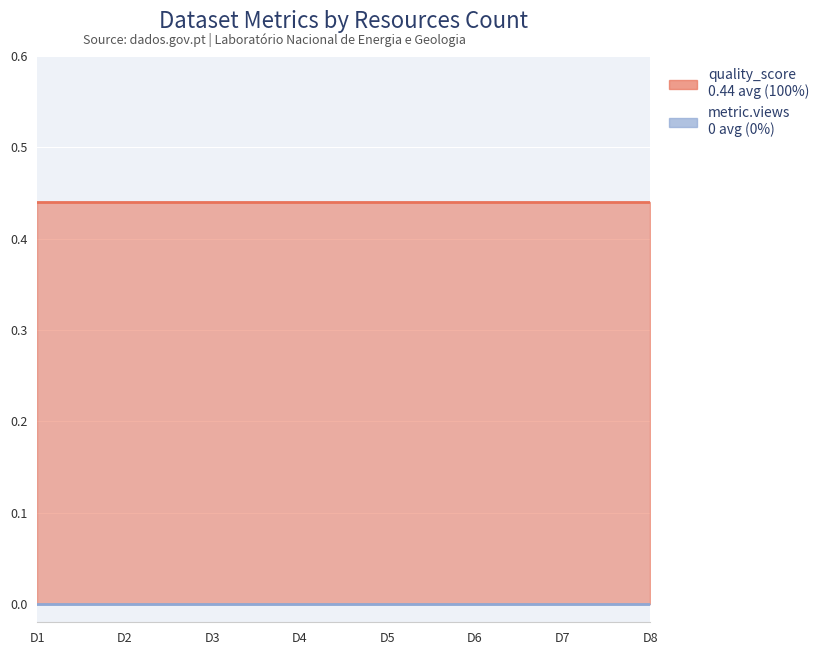

Is the value of quality_score at 2 greater than the value of metric.views at 2?

Yes